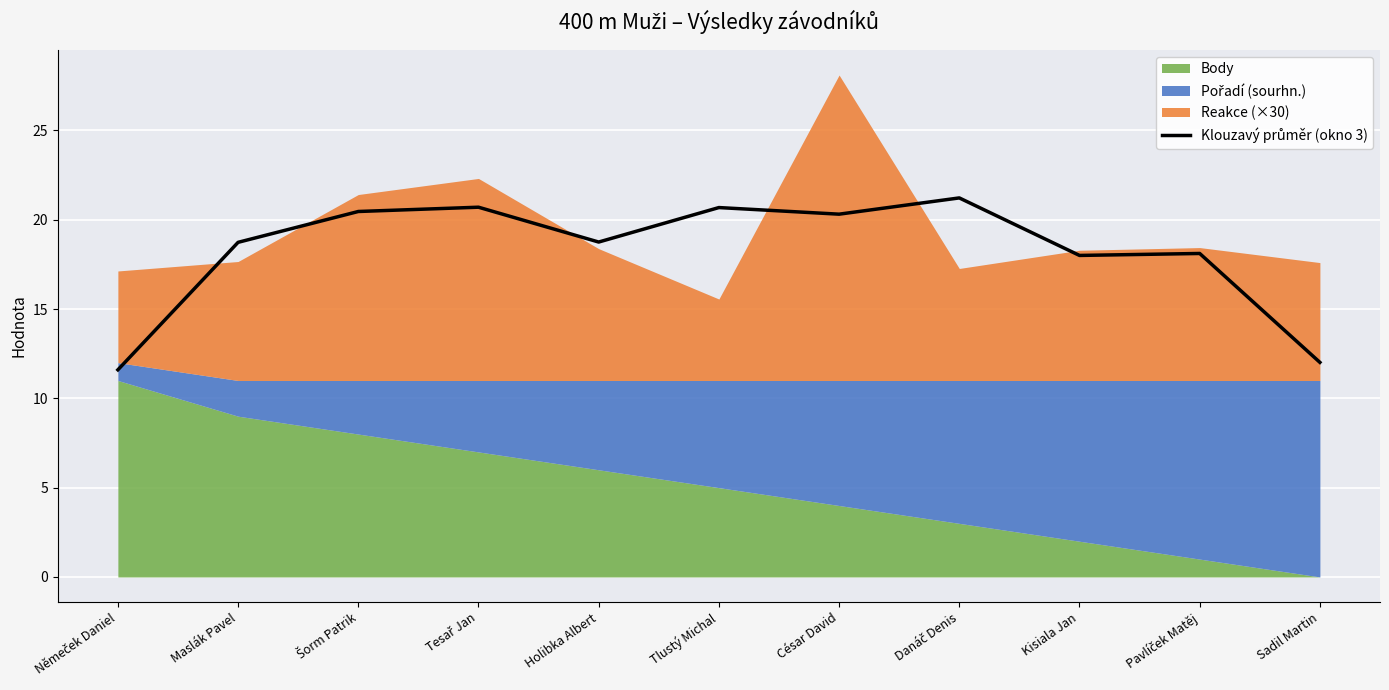

How many data points are above 18?

8